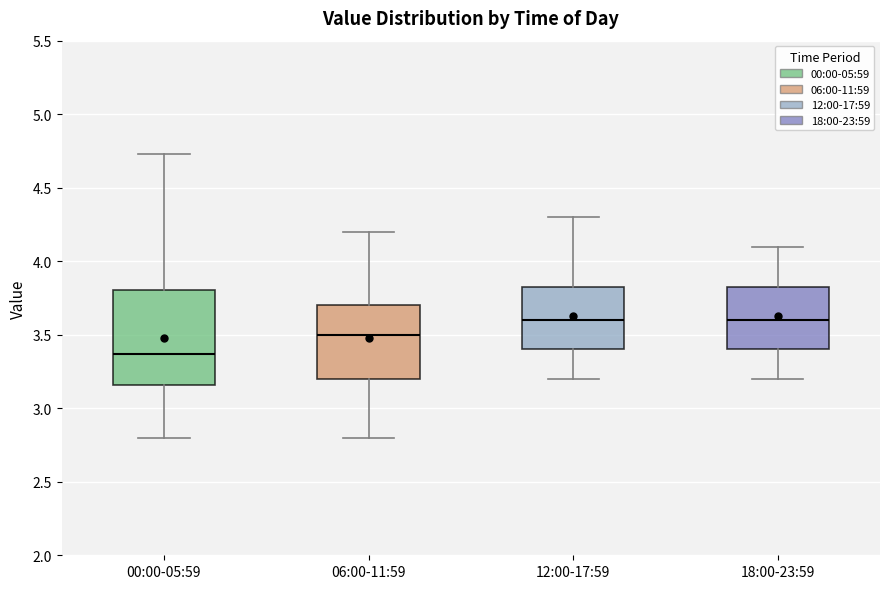

Reading left to right, read every box against the y-axis: the position of its median line, the range the box covers, and the ends of its whiskers. The values are not printed on the chart, so give them approximately, as read against the axis.

00:00-05:59: median 3.35, box 3.15 to 3.80, whiskers 2.80 to 4.75
06:00-11:59: median 3.50, box 3.20 to 3.70, whiskers 2.80 to 4.20
12:00-17:59: median 3.60, box 3.40 to 3.85, whiskers 3.20 to 4.30
18:00-23:59: median 3.60, box 3.40 to 3.85, whiskers 3.20 to 4.10